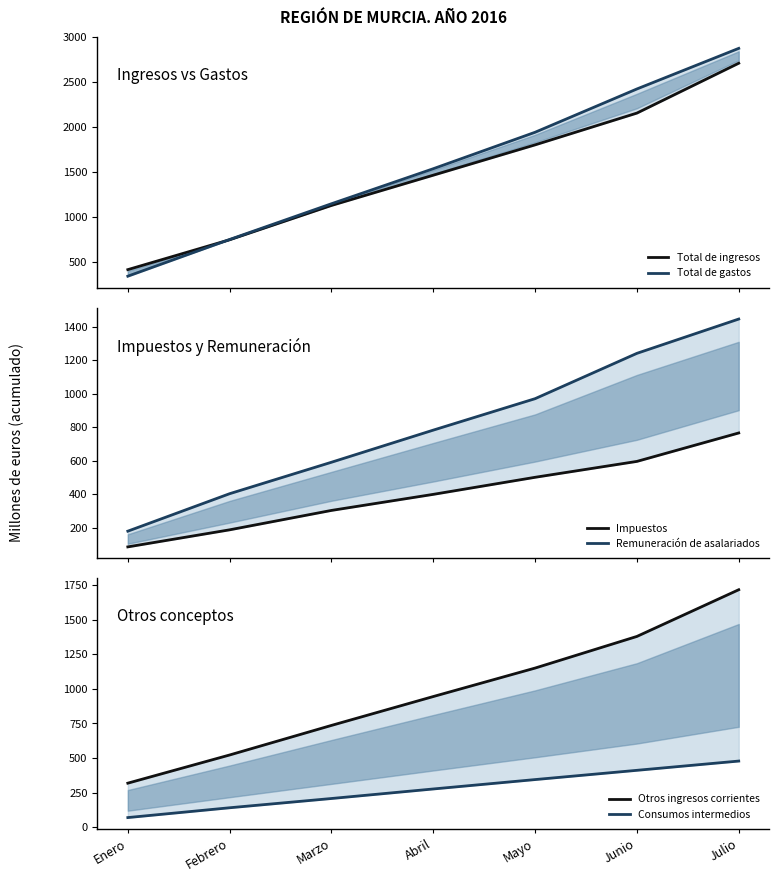

What is the sum of all Consumos intermedios values?

1925